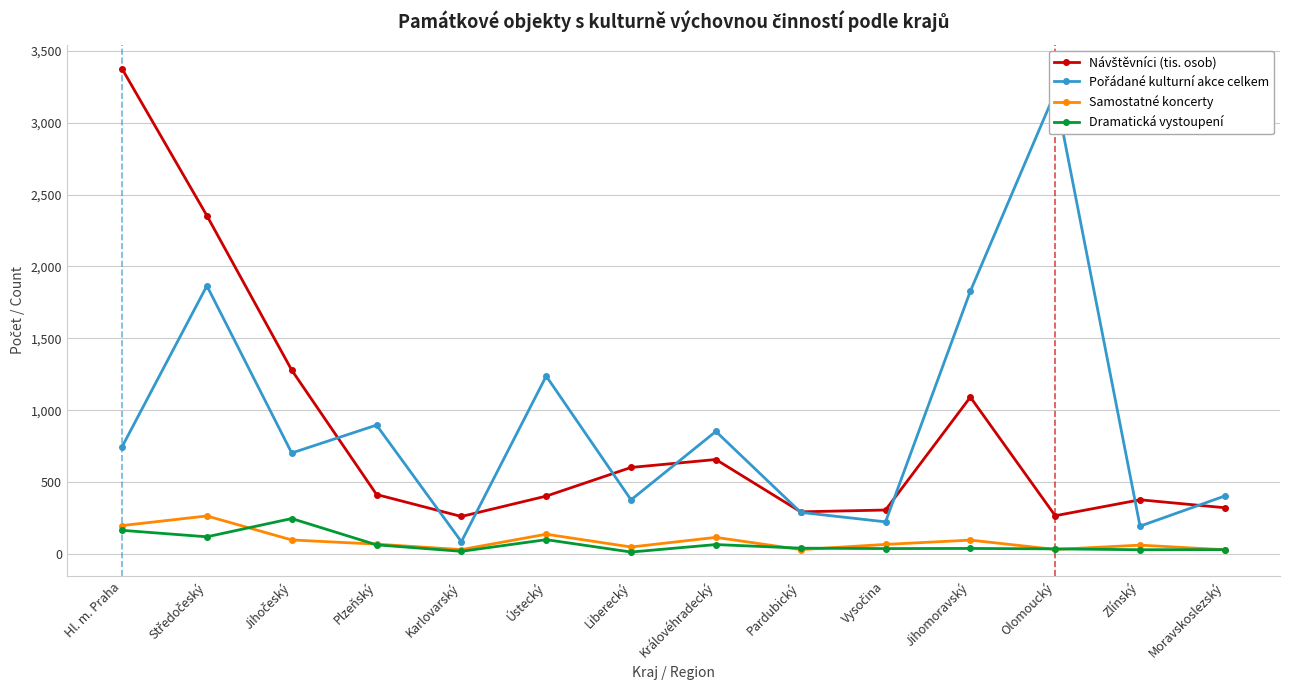

The Pořádané kulturní akce celkem series shows 45.2 at Zlínský. True or false?

False